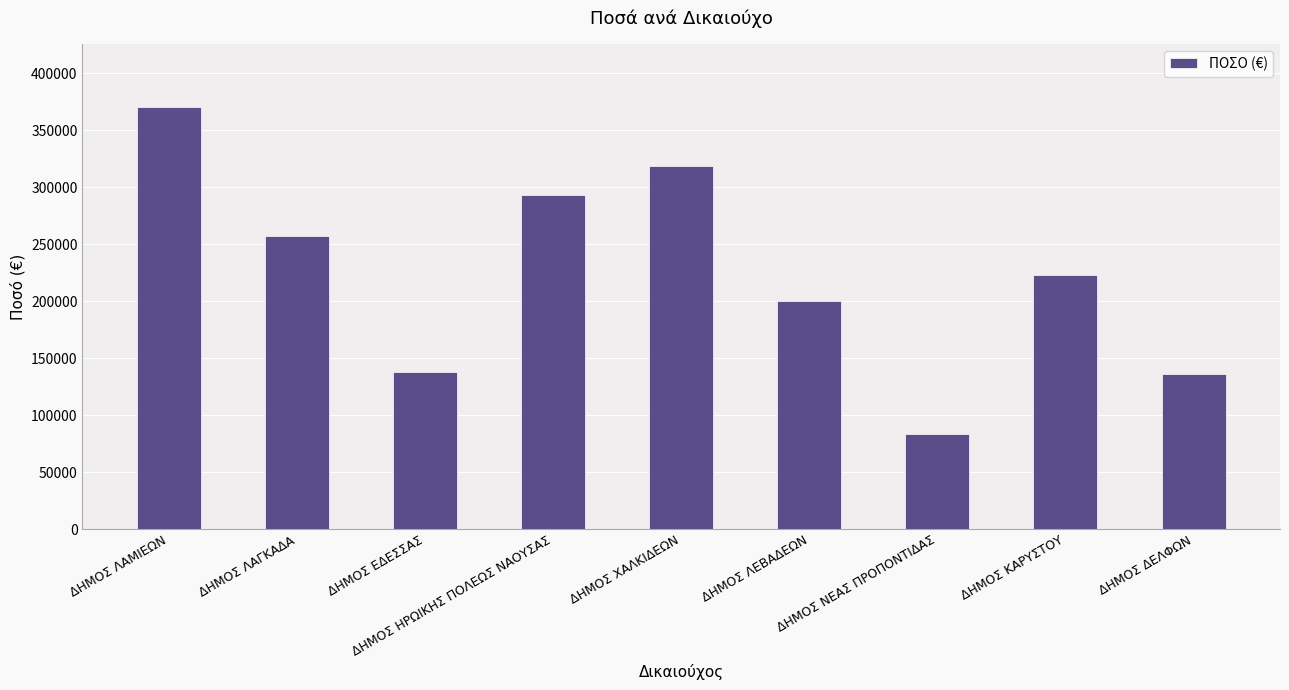

What is the change in value from ΔΗΜΟΣ ΛΑΓΚΑΔΑ to ΔΗΜΟΣ ΚΑΡΥΣΤΟΥ?

-34193.5